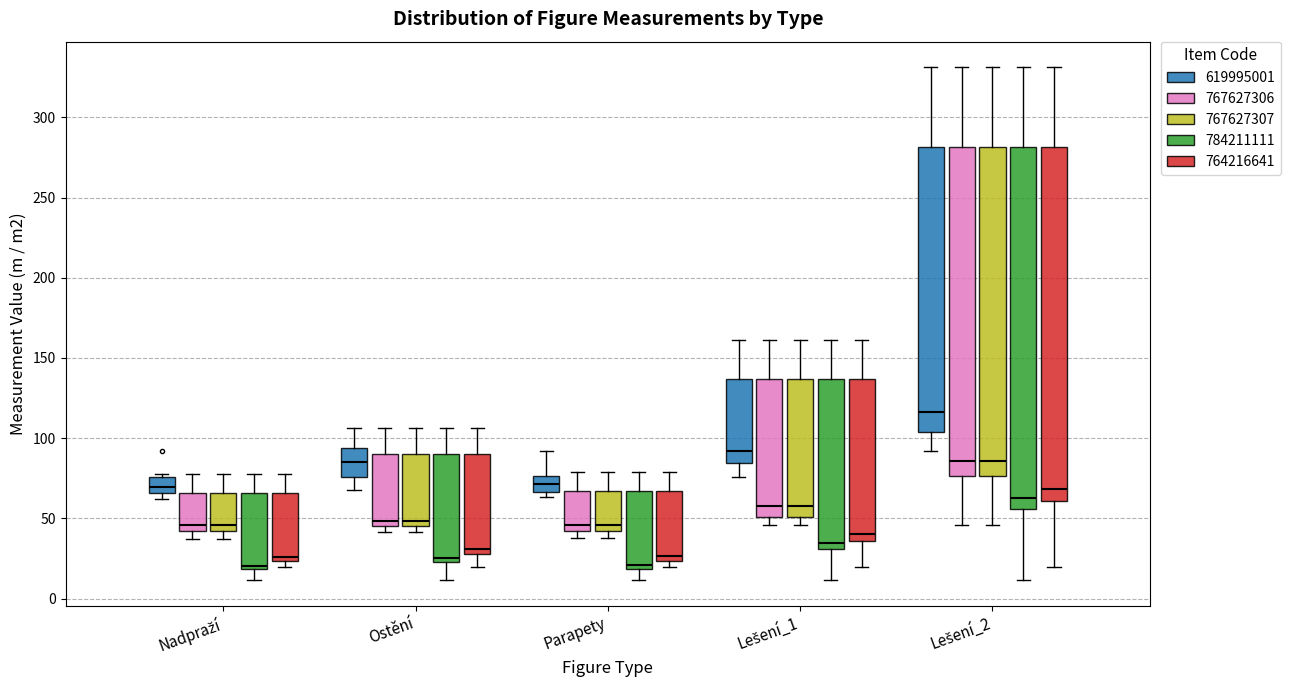

Reading left to right, transcribe this box plot: for each box, give where its median line is, the range the box spans, and where its two whiskers end, as read against the y-axis. The values are not printed on the chart, so give them approximately, as read against the axis.

Nadpraží (619995001): median 70, box 65 to 75, whiskers 60 to 75 (just above the box's upper edge)
Nadpraží (767627306): median 45, box 40 to 65, whiskers 35 to 75
Nadpraží (767627307): median 45, box 40 to 65, whiskers 35 to 75
Nadpraží (784211111): median 20 (just above the box's lower edge), box 20 to 65, whiskers 10 to 75
Nadpraží (764216641): median 25 (just above the box's lower edge), box 25 to 65, whiskers 20 to 75
Ostění (619995001): median 85, box 75 to 95, whiskers 70 to 105
Ostění (767627306): median 50, box 45 to 90, whiskers 40 to 105
Ostění (767627307): median 50, box 45 to 90, whiskers 40 to 105
Ostění (784211111): median 25 (just above the box's lower edge), box 25 to 90, whiskers 10 to 105
Ostění (764216641): median 30, box 25 to 90, whiskers 20 to 105
Parapety (619995001): median 70, box 65 to 75, whiskers 65 (just below the box's lower edge) to 90
Parapety (767627306): median 45, box 40 to 65, whiskers 40 (just below the box's lower edge) to 80
Parapety (767627307): median 45, box 40 to 65, whiskers 40 (just below the box's lower edge) to 80
Parapety (784211111): median 20 (just above the box's lower edge), box 20 to 65, whiskers 10 to 80
Parapety (764216641): median 25 (just above the box's lower edge), box 25 to 65, whiskers 20 to 80
Lešení_1 (619995001): median 90, box 85 to 135, whiskers 75 to 160
Lešení_1 (767627306): median 55, box 50 to 135, whiskers 45 to 160
Lešení_1 (767627307): median 55, box 50 to 135, whiskers 45 to 160
Lešení_1 (784211111): median 35, box 30 to 135, whiskers 10 to 160
Lešení_1 (764216641): median 40, box 35 to 135, whiskers 20 to 160
Lešení_2 (619995001): median 115, box 105 to 280, whiskers 90 to 330
Lešení_2 (767627306): median 85, box 75 to 280, whiskers 45 to 330
Lešení_2 (767627307): median 85, box 75 to 280, whiskers 45 to 330
Lešení_2 (784211111): median 65, box 55 to 280, whiskers 10 to 330
Lešení_2 (764216641): median 70, box 60 to 280, whiskers 20 to 330